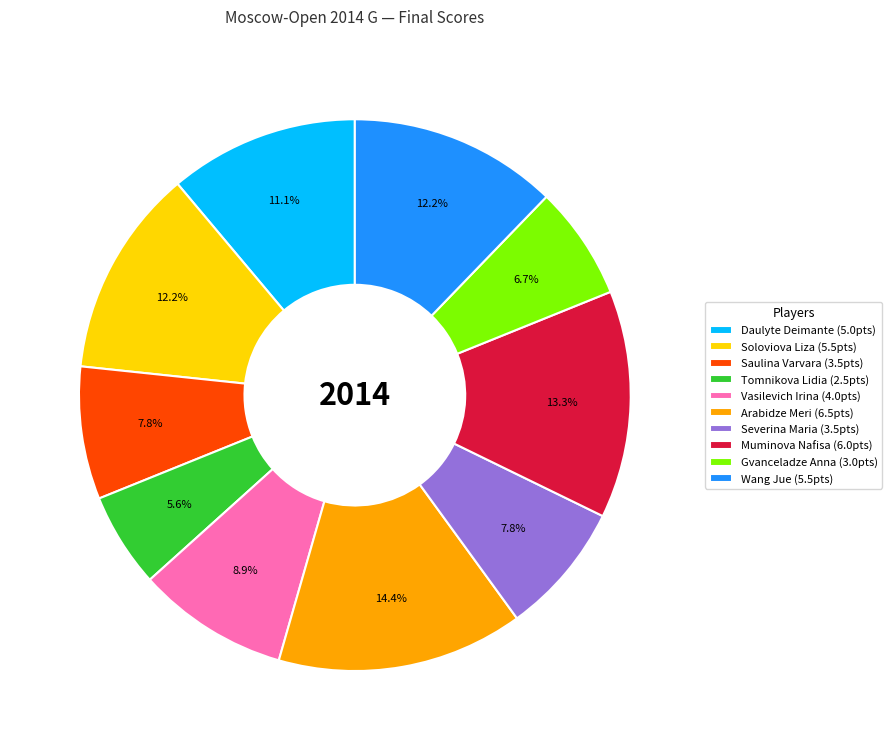

To the nearest percent, what portion does Wang Jue represent?

12%